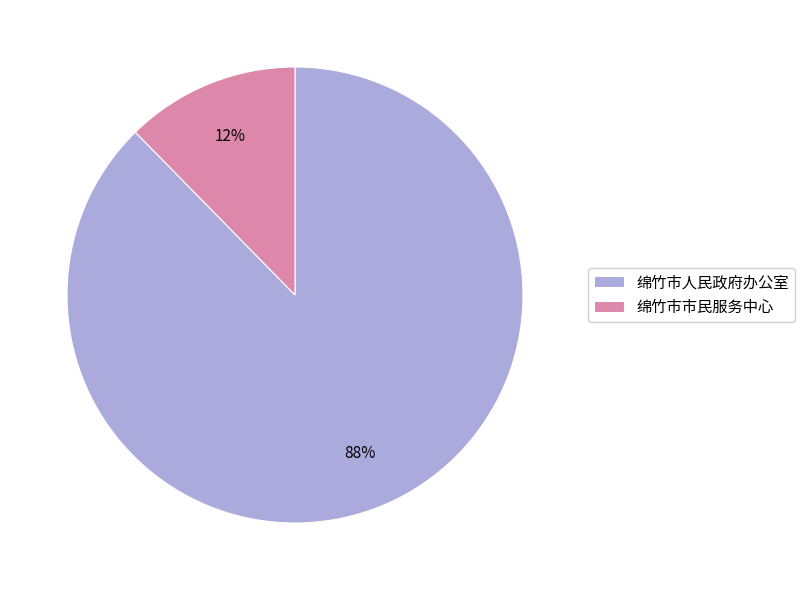

True or false: 绵竹市市民服务中心 accounts for 12% of the total.

True